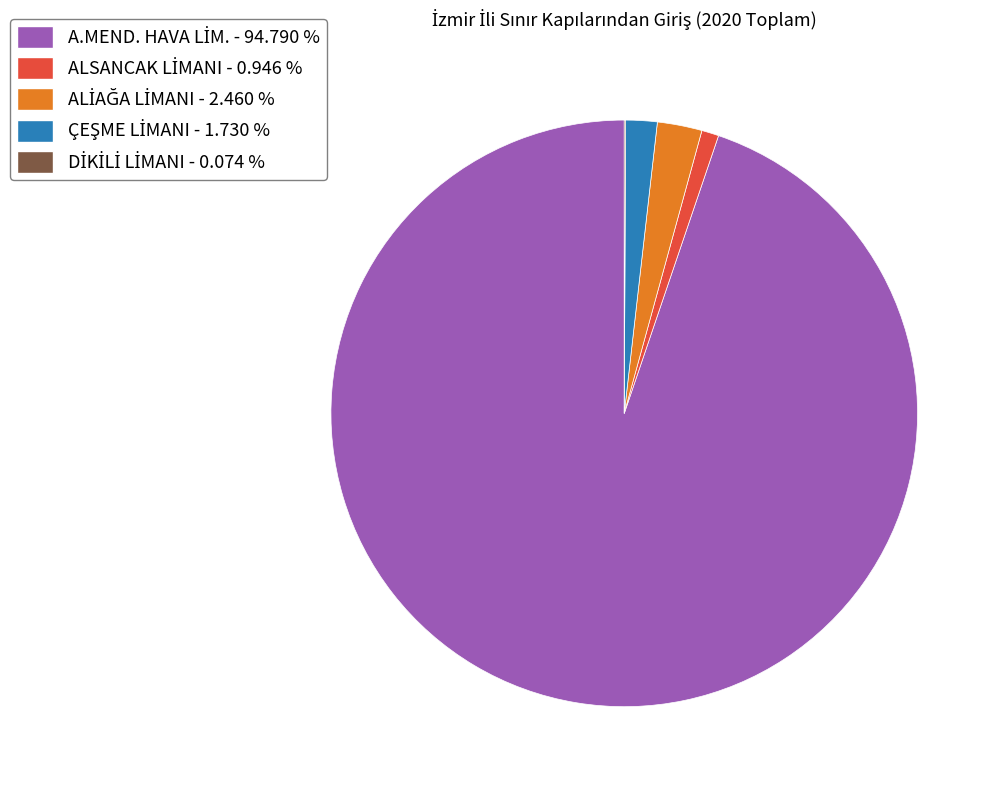

Is there a majority slice in this chart?

Yes